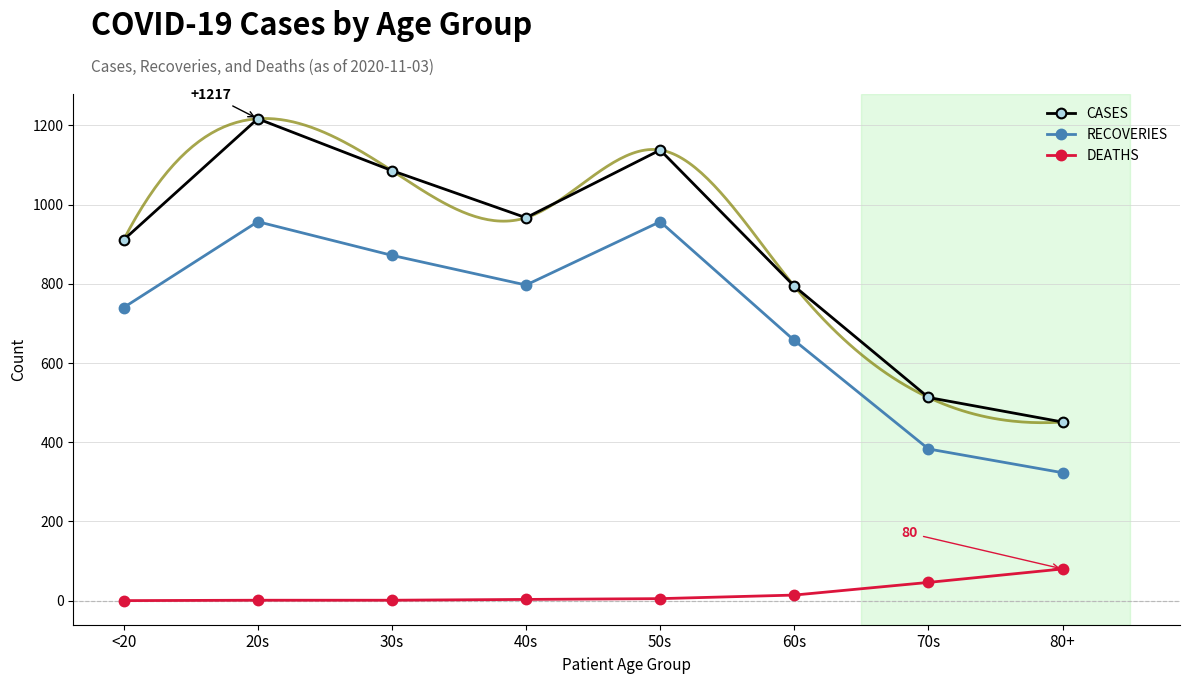

Rank the series by their average value, from lowest to highest.

DEATHS, RECOVERIES, CASES